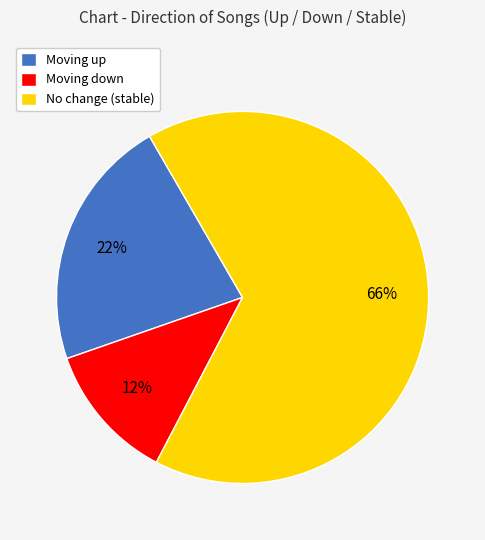

Is the sum of Moving down and No change (stable) greater than half?

Yes